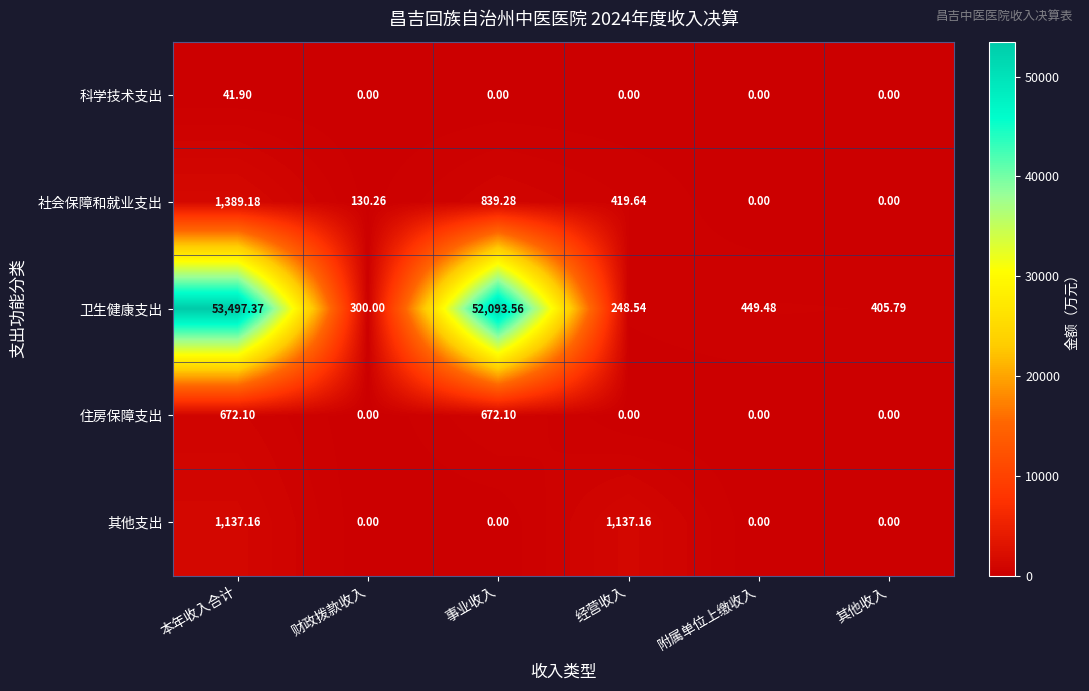

How many values in the 社会保障和就业支出 series exceed 419?

3